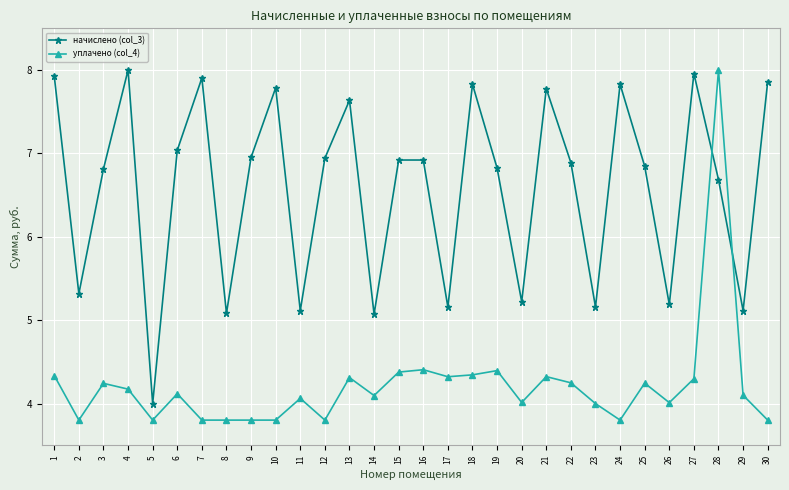

What is the maximum value shown in the chart?

8.0